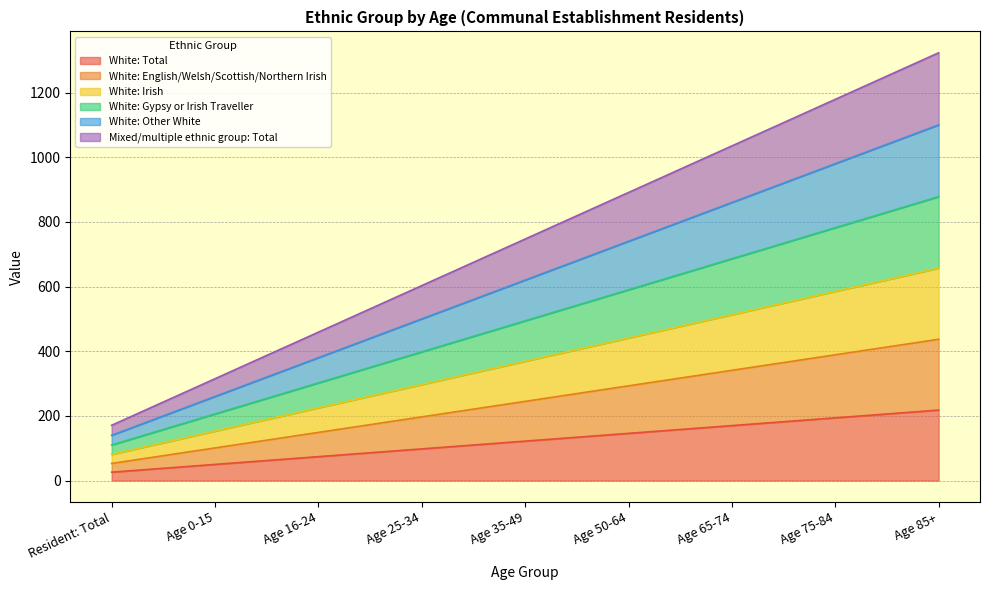

What are all the series names shown in the legend?

White: Total, White: English/Welsh/Scottish/Northern Irish, White: Irish, White: Gypsy or Irish Traveller, White: Other White, Mixed/multiple ethnic group: Total